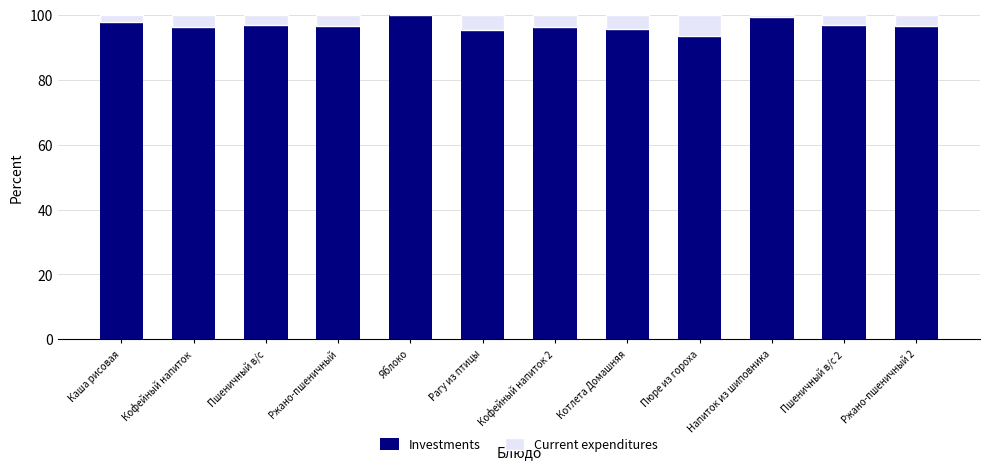

Are the bars grouped side by side (vs. stacked)?

No